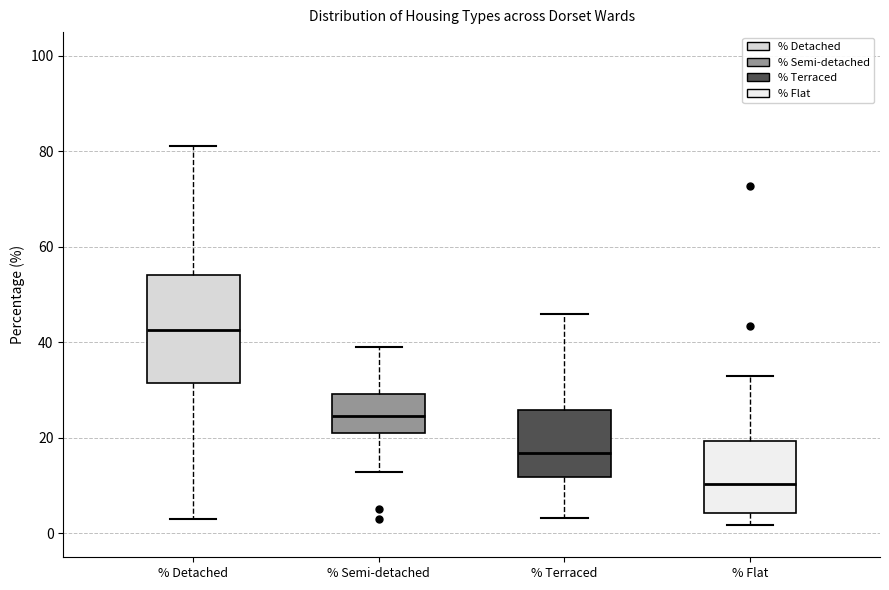

Where does the median line of the box for % Detached sit on the y-axis? The values are not printed on the chart, so give them approximately, as read against the axis.

42